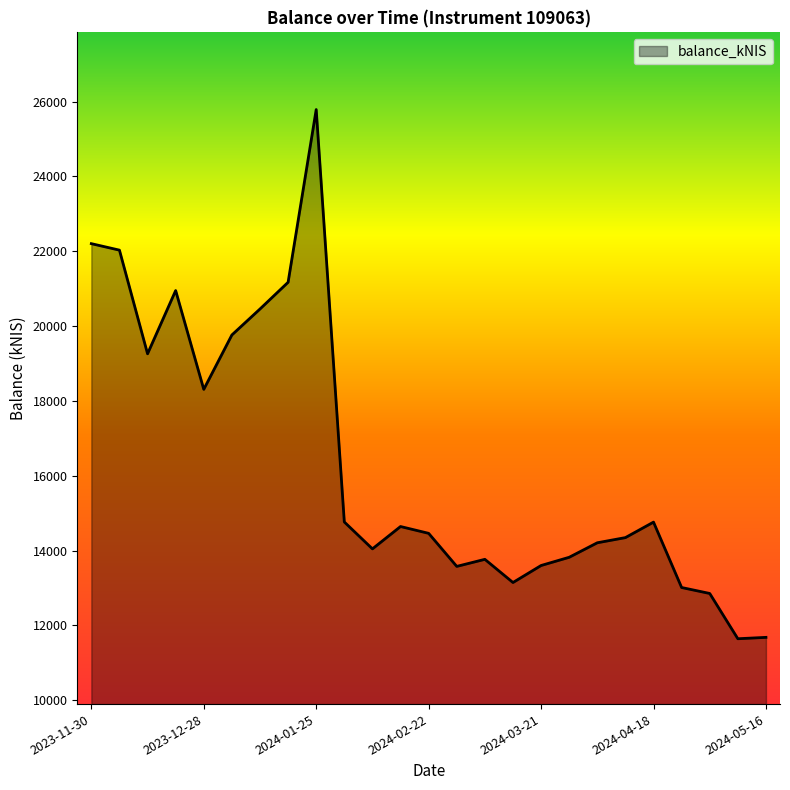

What is the minimum value shown in the chart?

11644.1